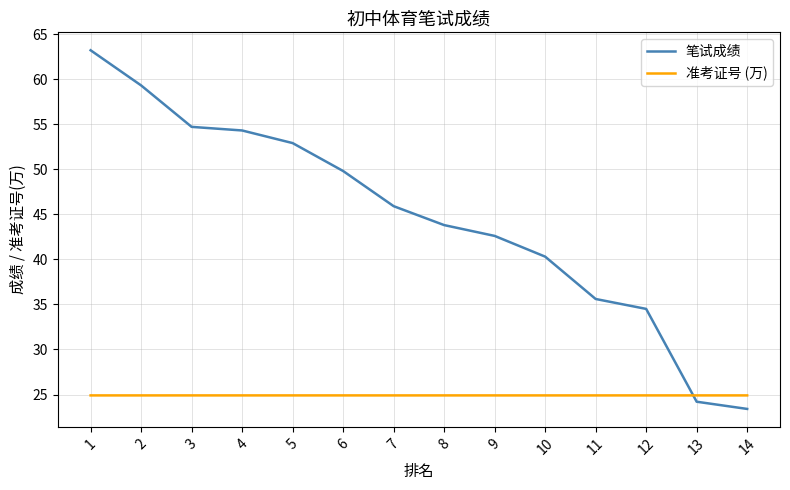

Is it true that 准考证号 (万) equals 24.9 at 12?

True